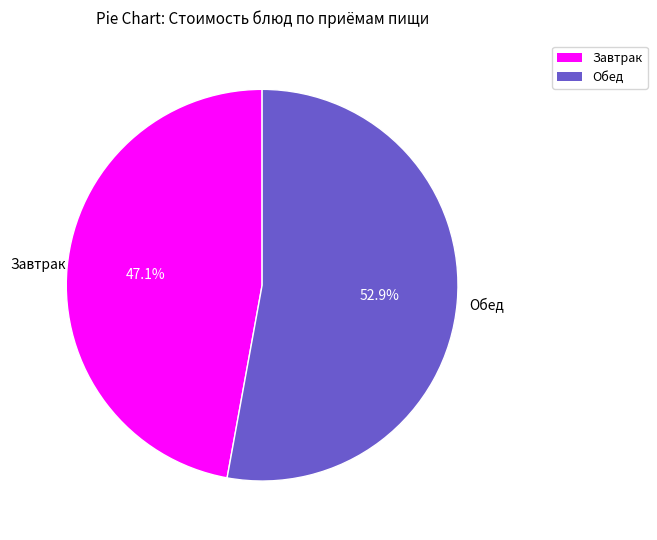

Is there a majority slice in this chart?

Yes